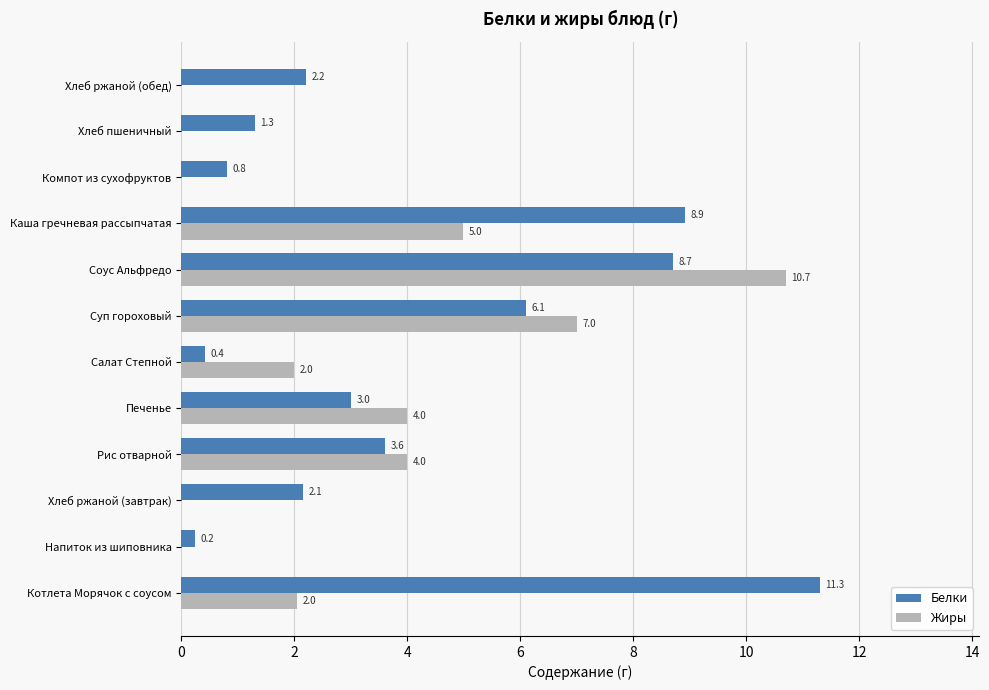

Between Хлеб ржаной (завтрак) and Рис отварной, which series saw the biggest shift?

Жиры